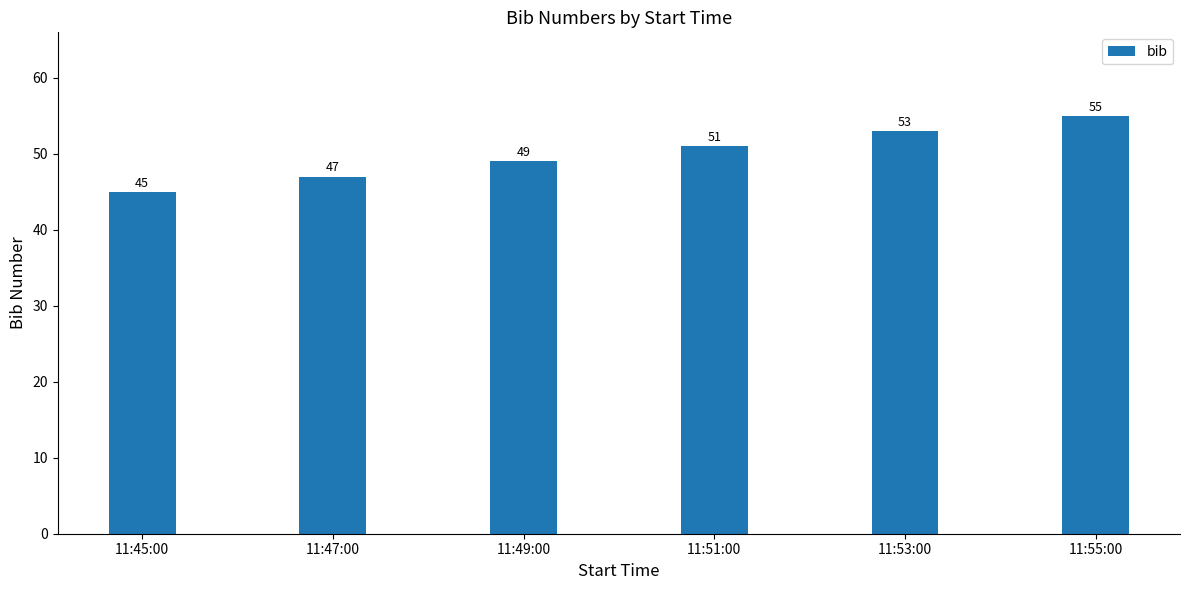

What position from the right is 11:45:00?

6